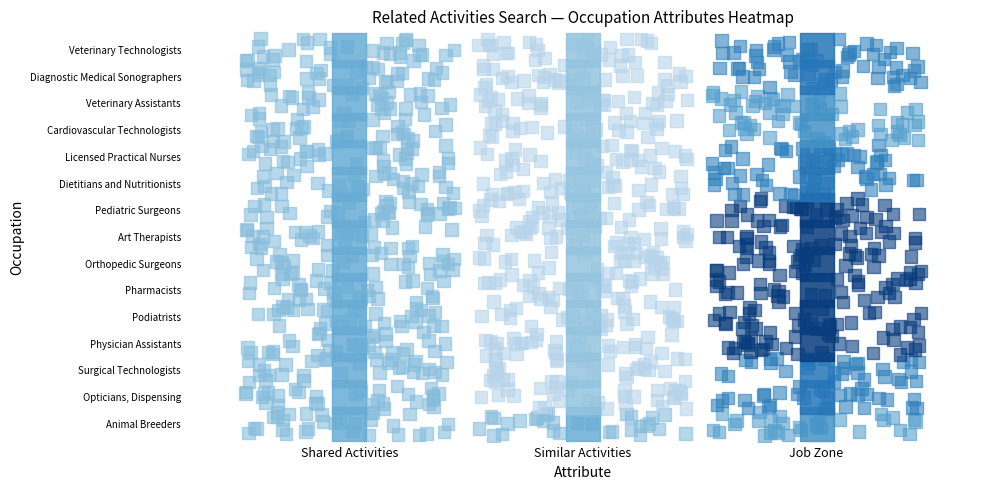

How many values are below 0?

15